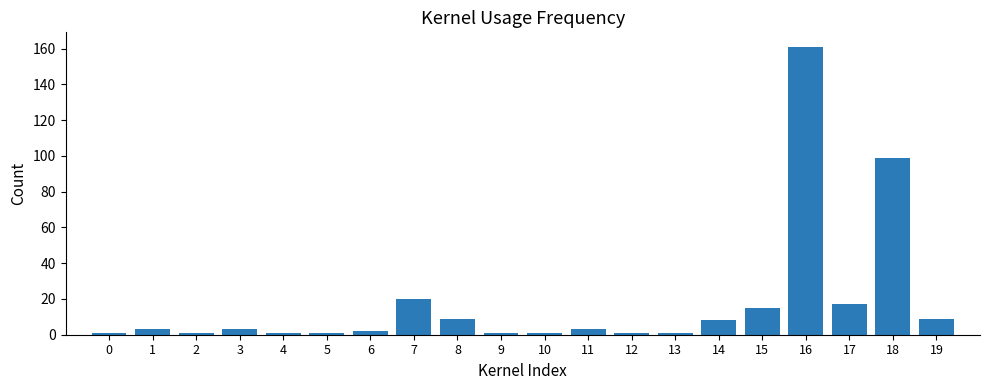

How many series are shown in this chart?

1